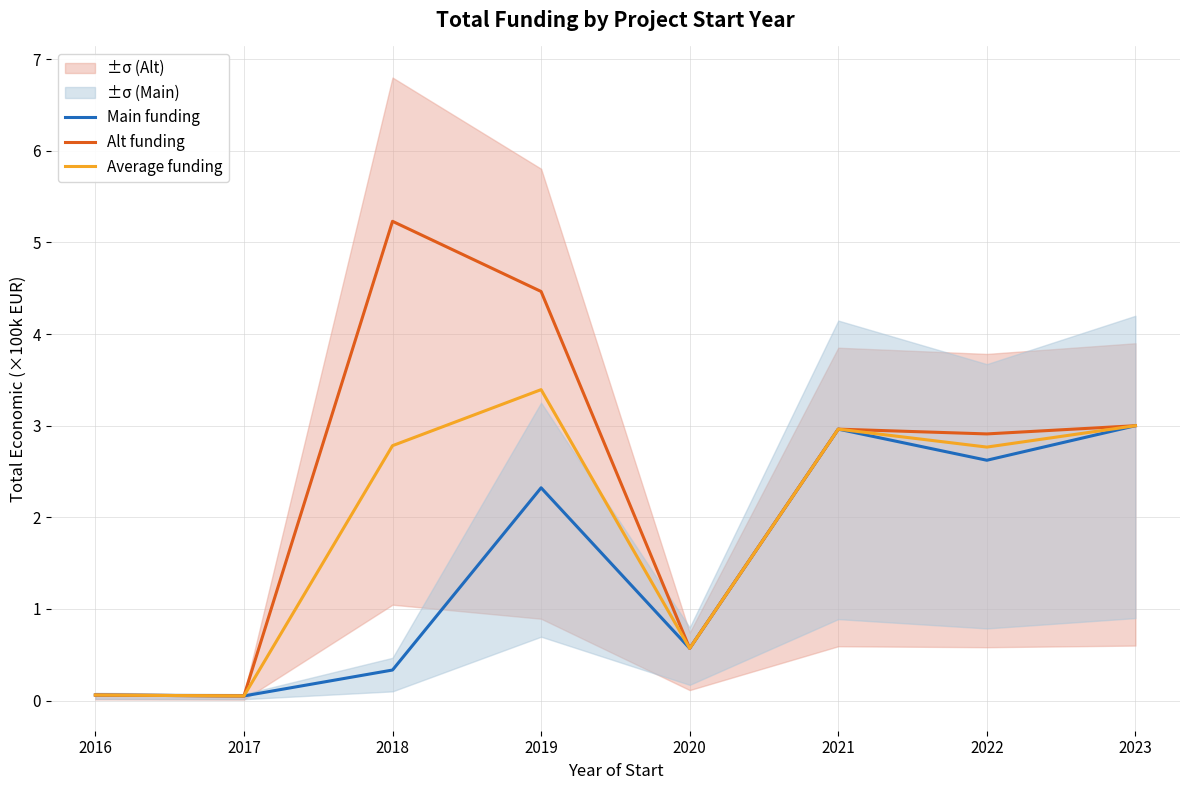

Is the value of Alt funding at 2023 greater than the value of Average funding at 2022?

Yes